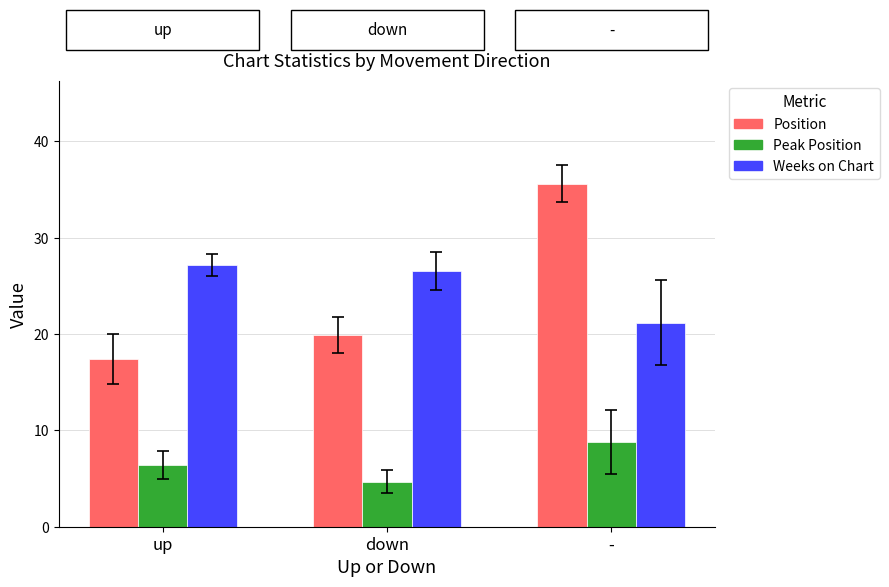

Which category has the highest value in the Peak Position series?

-